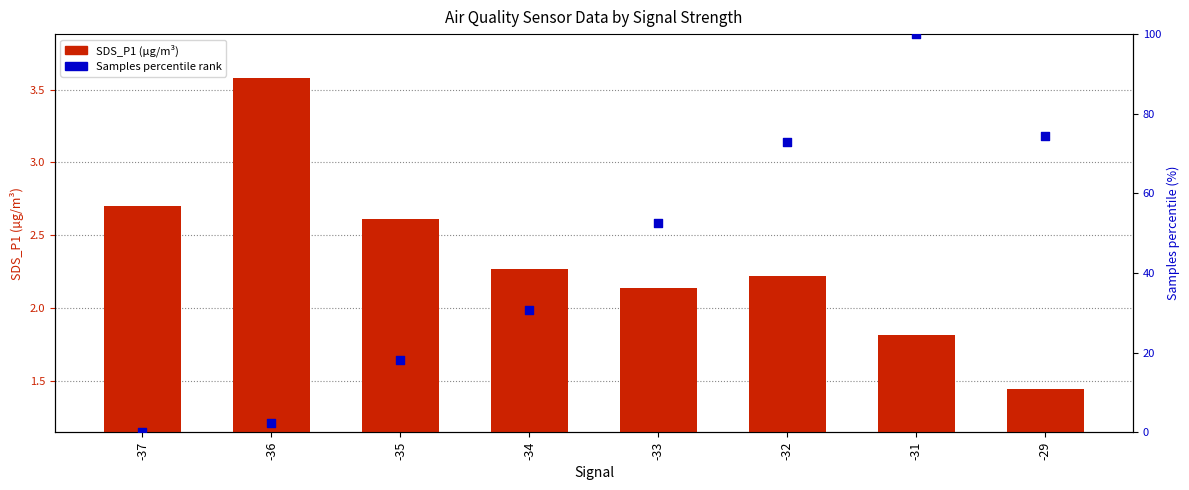

Which series has the largest total across all categories?

Samples percentile rank